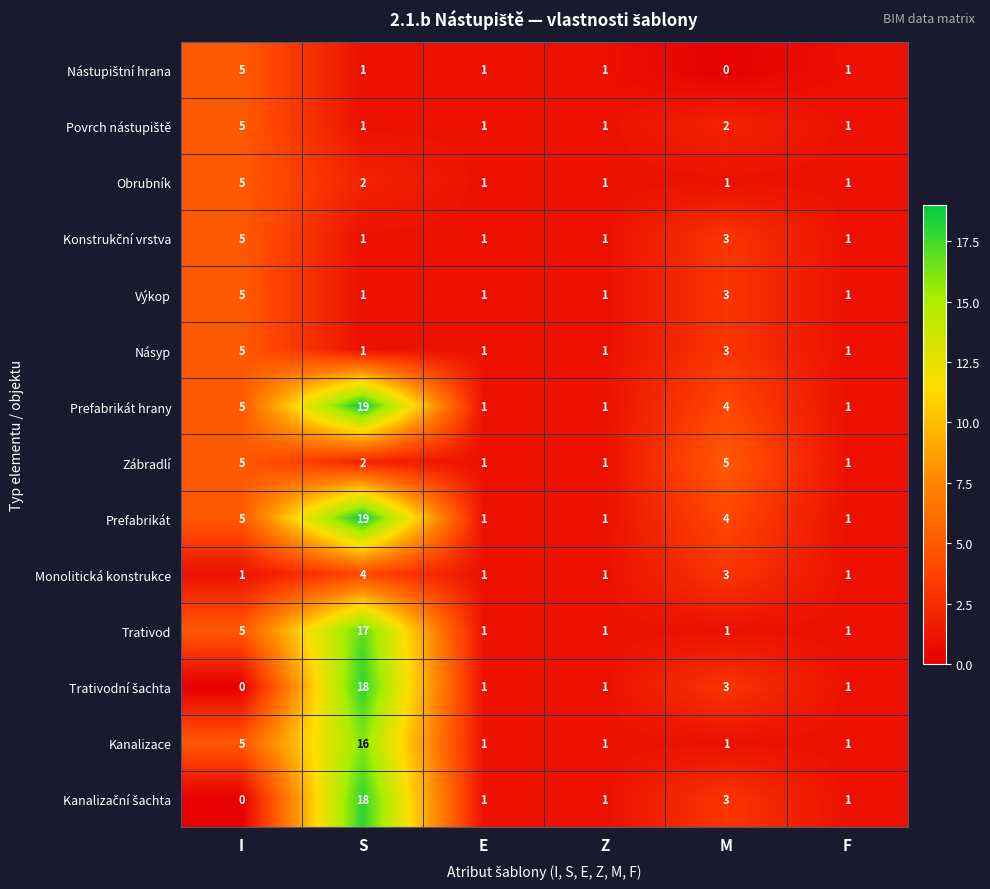

How many series are shown in this chart?

14